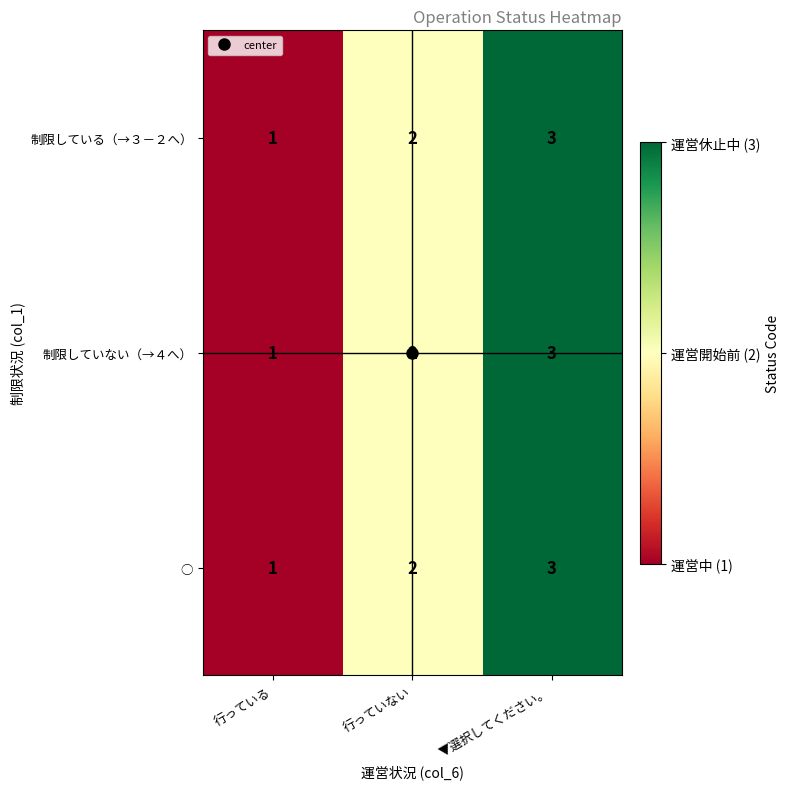

List the labels in order of 制限していない（→４へ） value, largest first.

▼選択してください。, 行っていない, 行っている